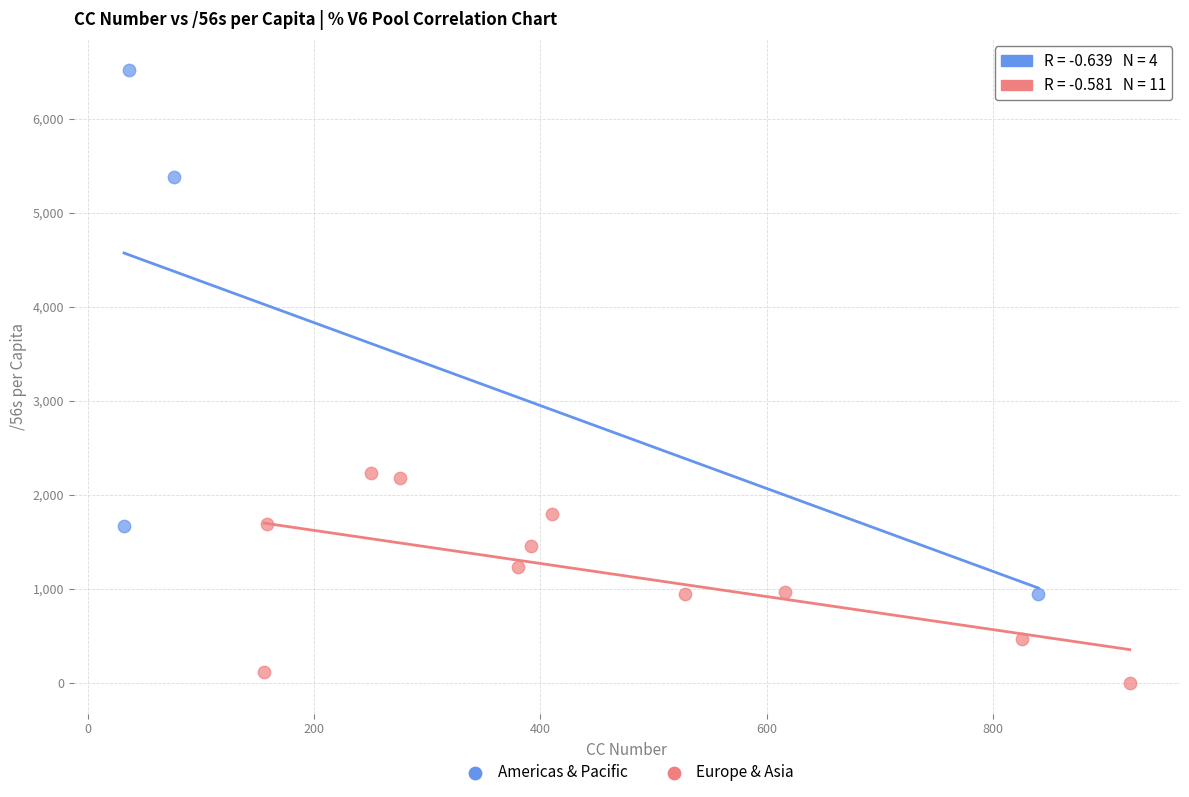

Which series contains the lowest Y value?

Europe & Asia